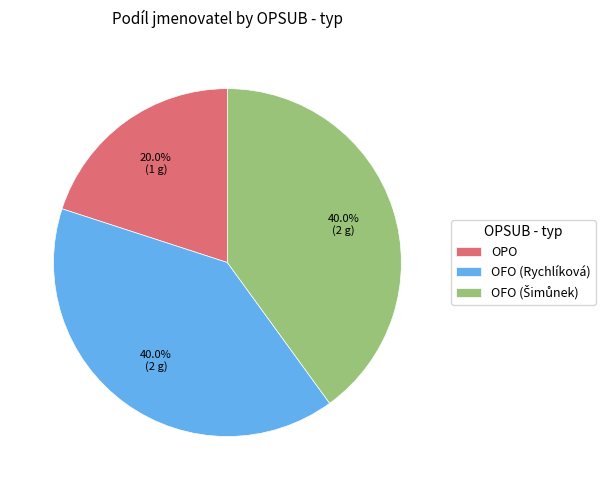

True or false: OFO (Rychlíková) accounts for 31% of the total.

False